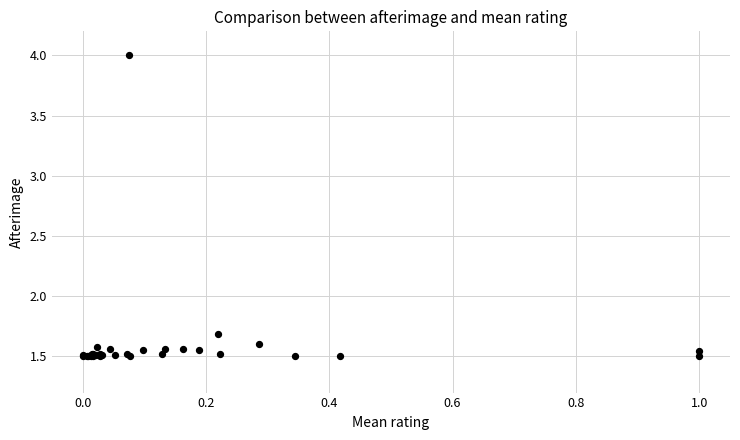

What Y value in the scatter plot is closest to 2?

1.7